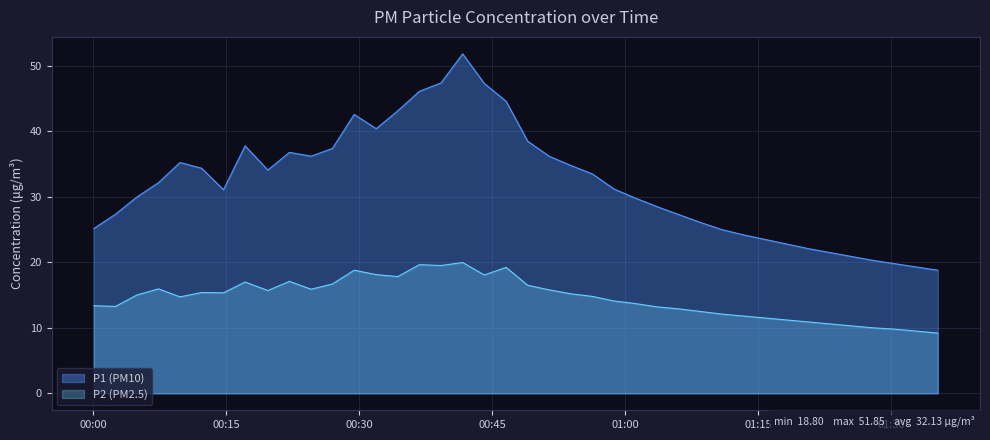

What is the difference between the maximum and minimum values in the P2 (PM2.5) series?

10.8